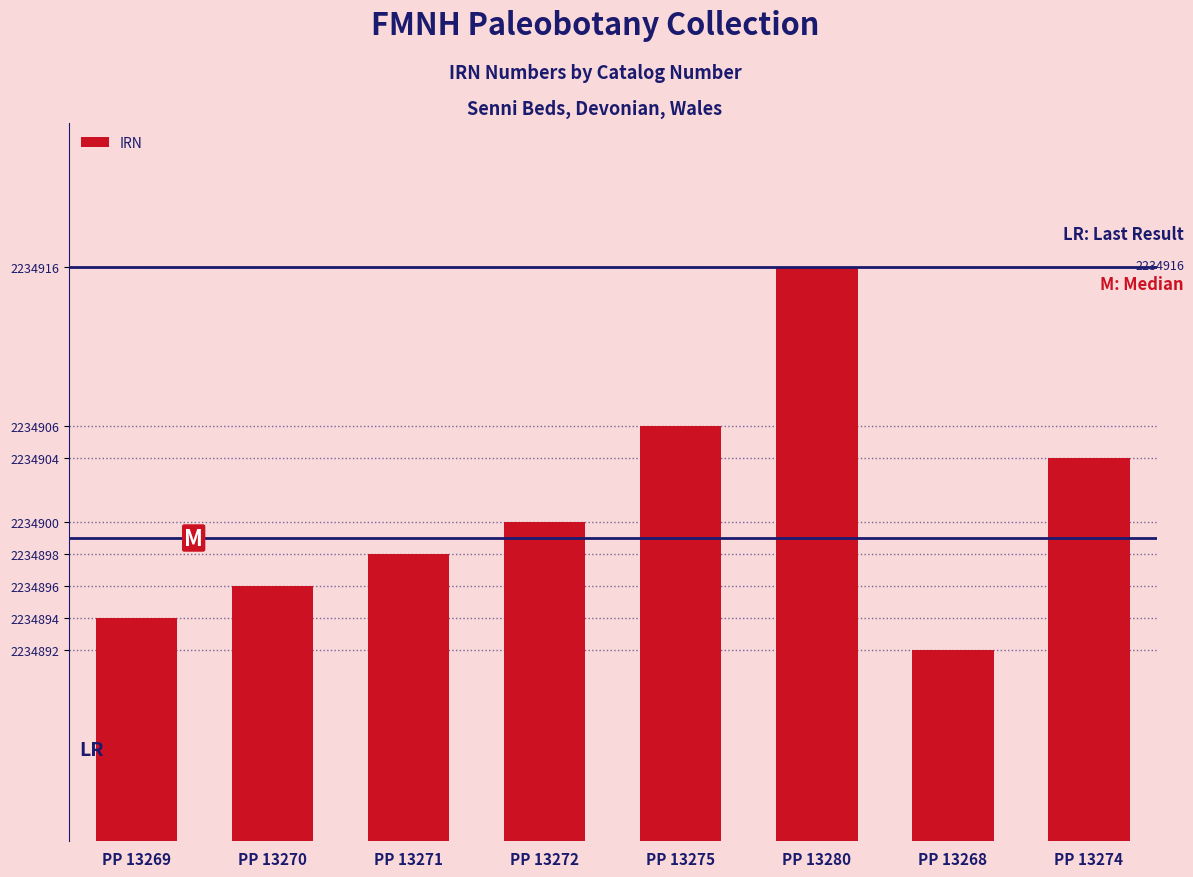

Approximately how many times larger is the value at PP 13270 compared to PP 13272?

1.0